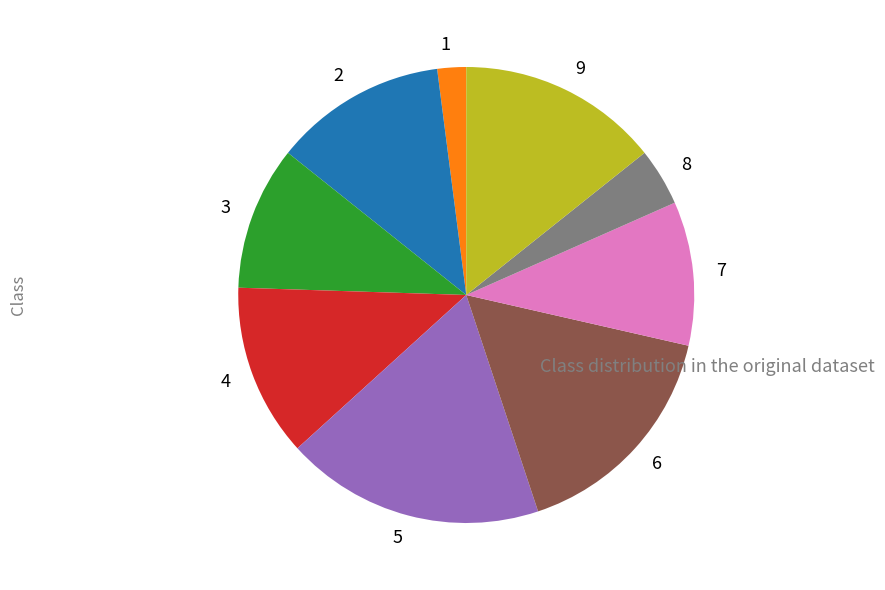

Which has a higher value, 2 or 8?

2